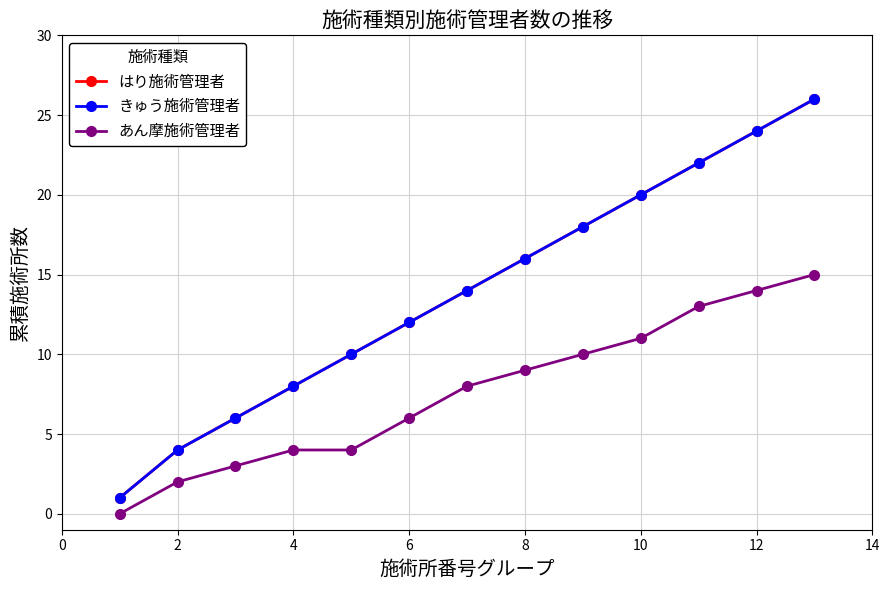

Is this an area chart (filled region under the line)?

No